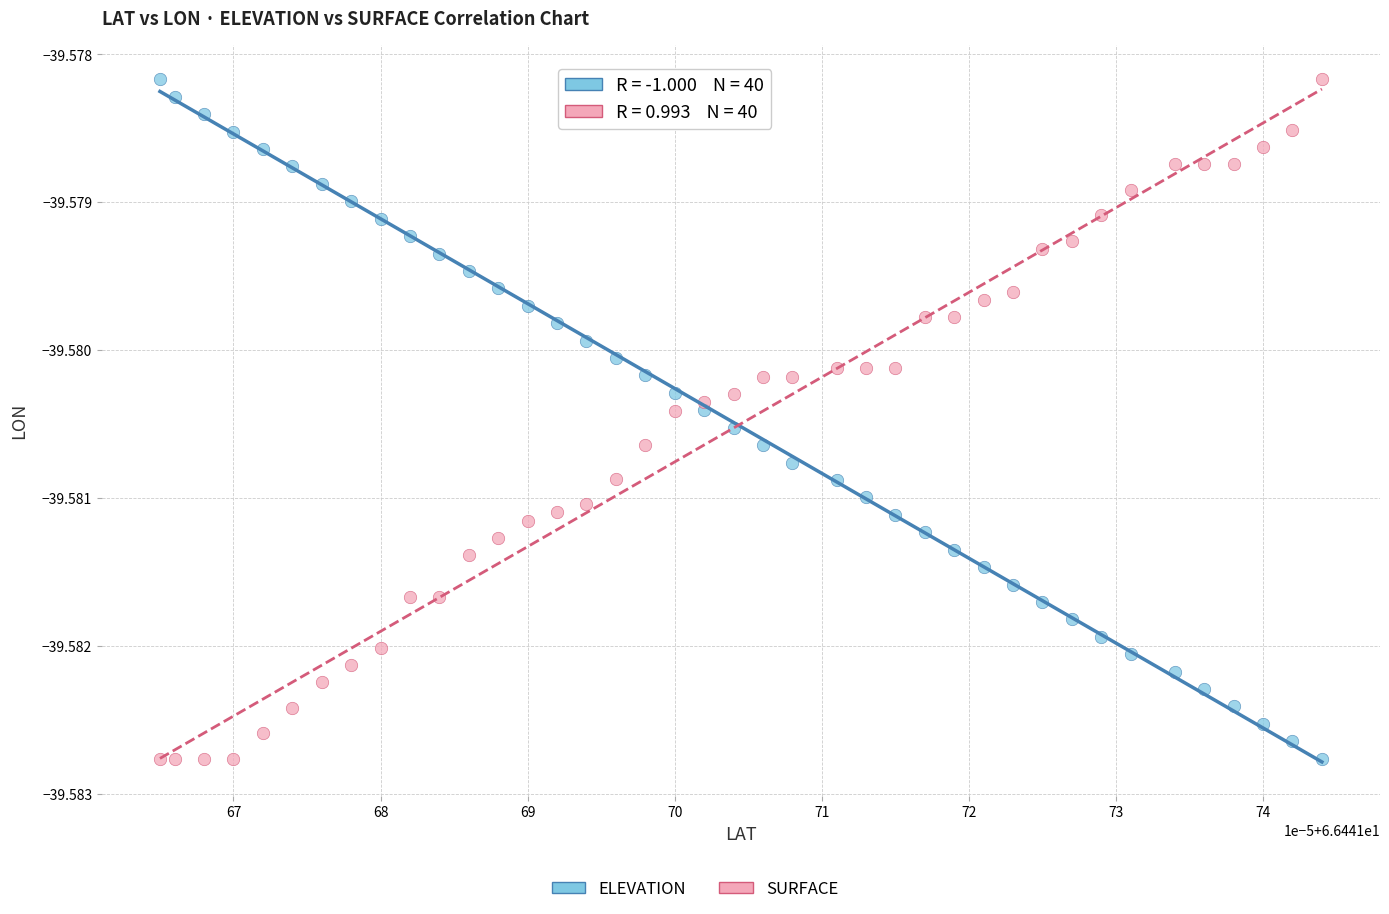

How many data points are displayed?

80